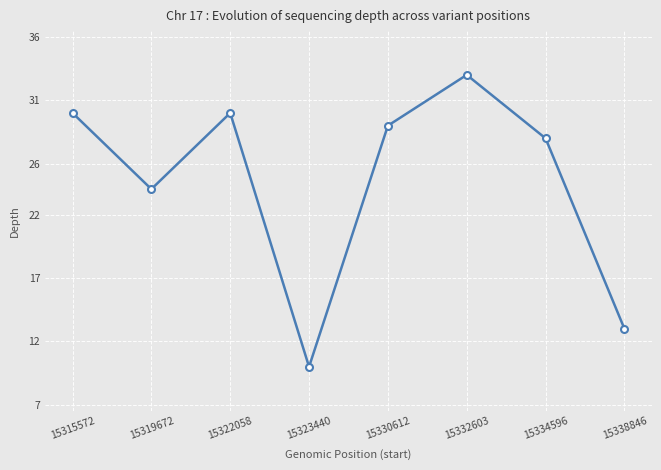

What is the sum of all values?

197